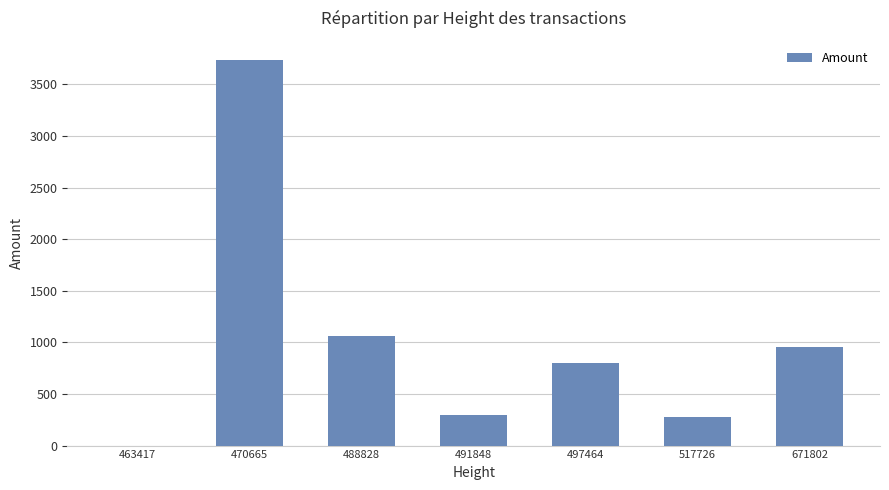

Are the bars horizontal?

No